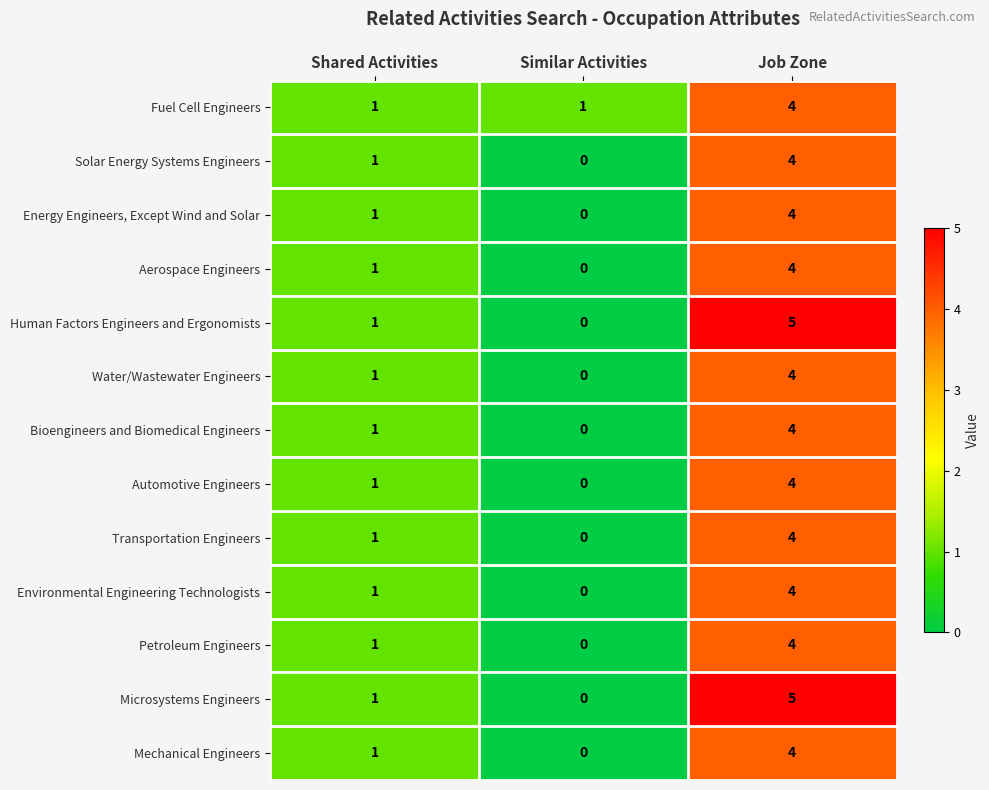

Rank the categories by Bioengineers and Biomedical Engineers value from highest to lowest.

Job Zone, Shared Activities, Similar Activities